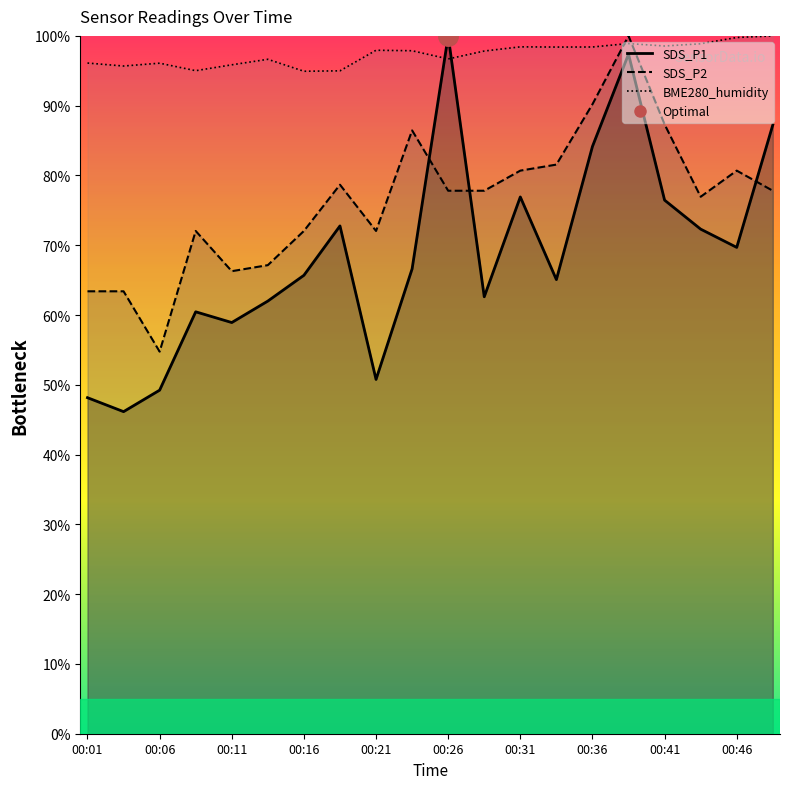

How many lines are shown in the chart?

3